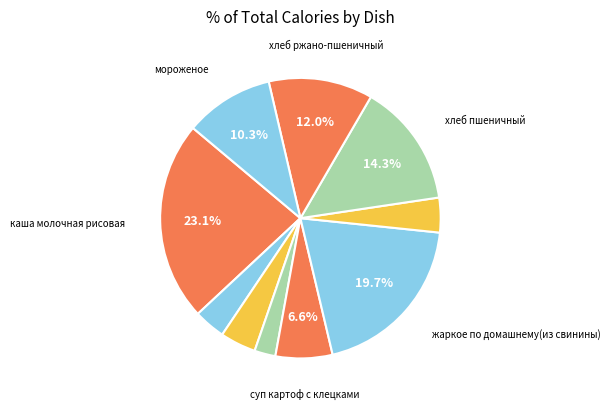

Rank the categories by value from highest to lowest.

каша молочная рисовая, жаркое по домашнему(из свинины), хлеб пшеничный, хлеб ржано-пшеничный, мороженое, суп картоф с клецками, кондит изделие, компот из с/фруктов, чай с сахаром, кукуруза консервир